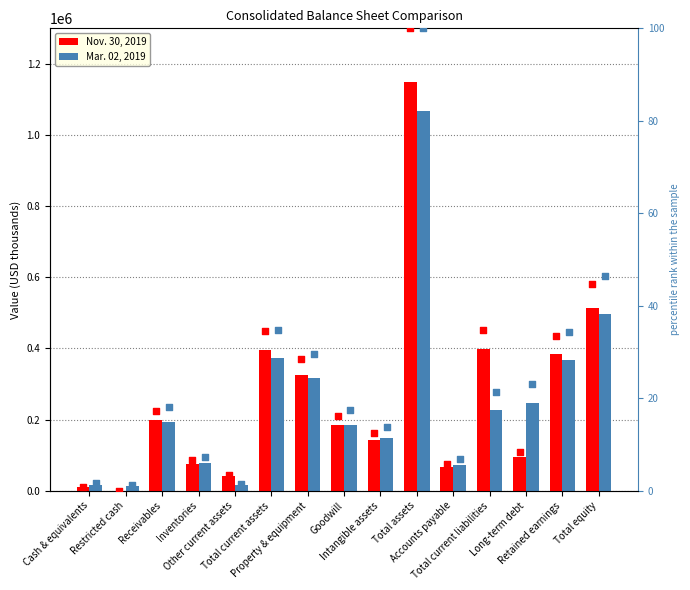

What is the total value across all series at Restricted cash?

12556.2